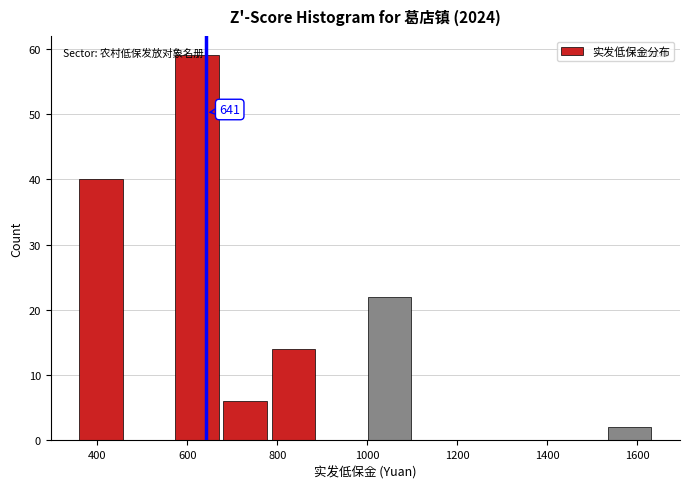

Over which range of the x-axis is the bar tallest?

580 to 680